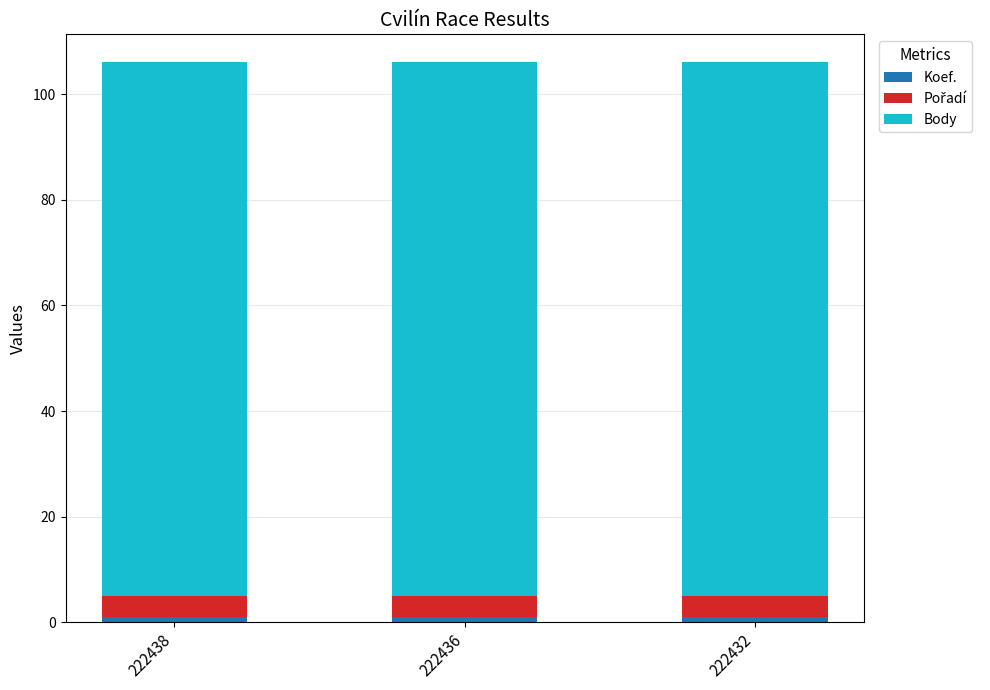

What is the total value across all series at 222438?

106